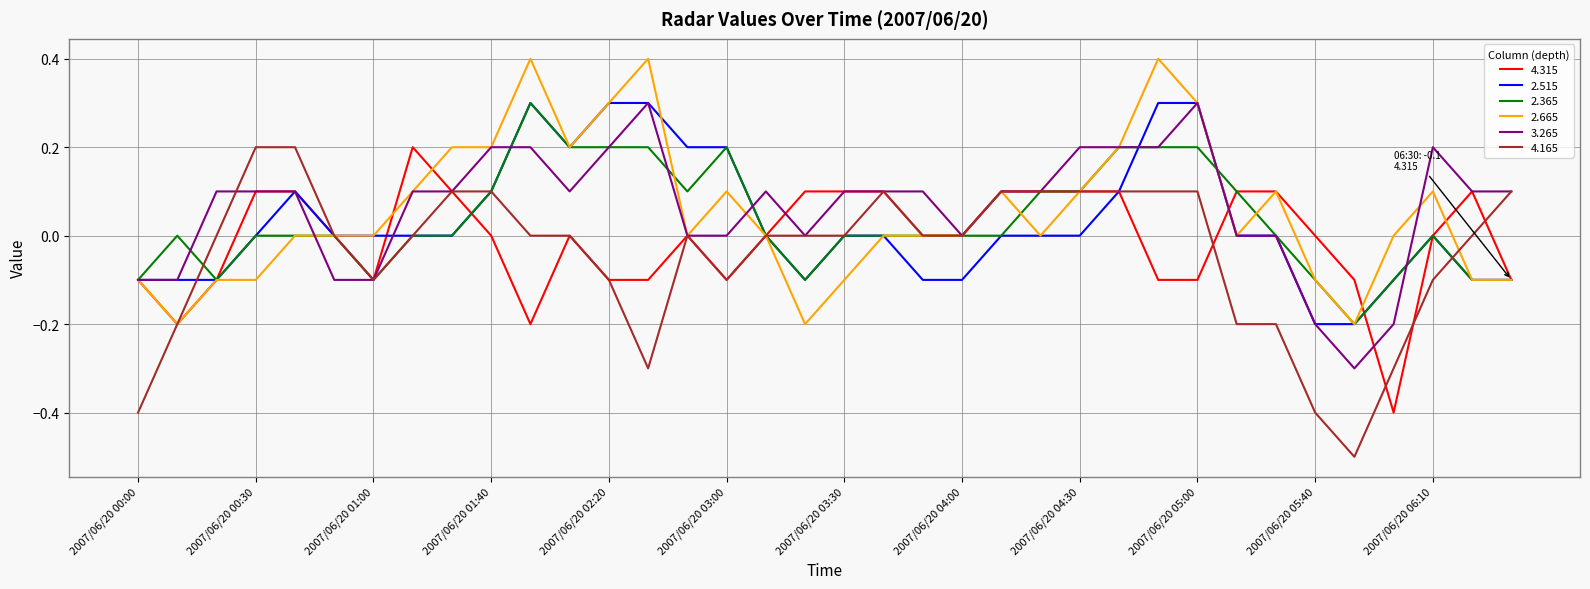

What is the highest value of the 2.365 series?

0.3